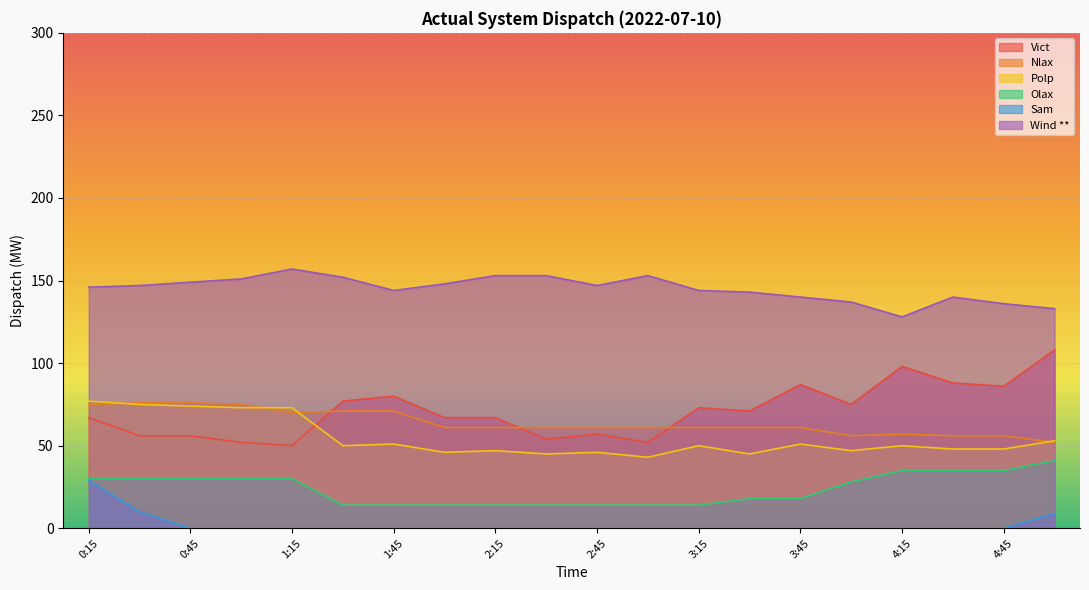

At how many categories does at least one series exceed 153?

1